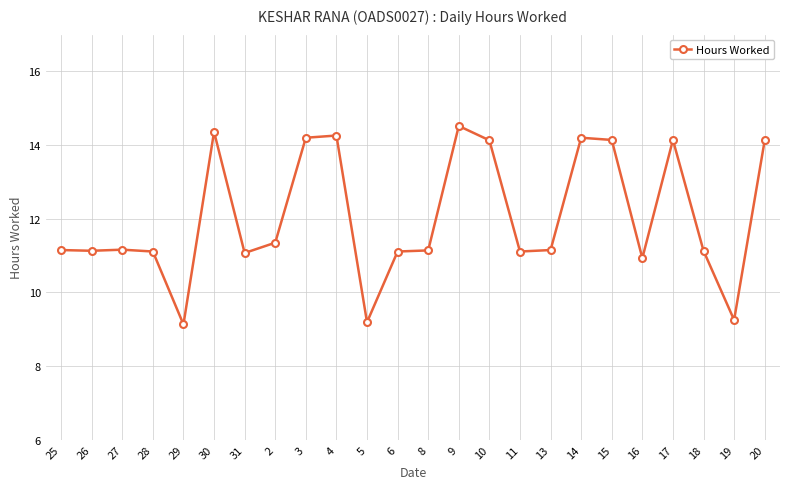

What is the value of the 19th point from the left?

14.1